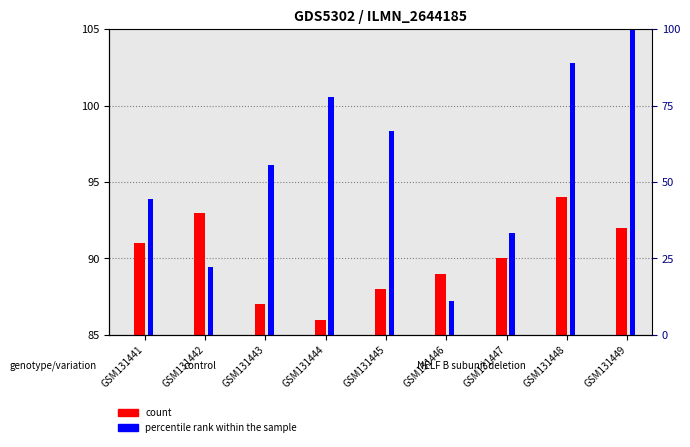

What is the sum of the percentile rank within the sample values at GSM131447 and GSM131441?

77.8